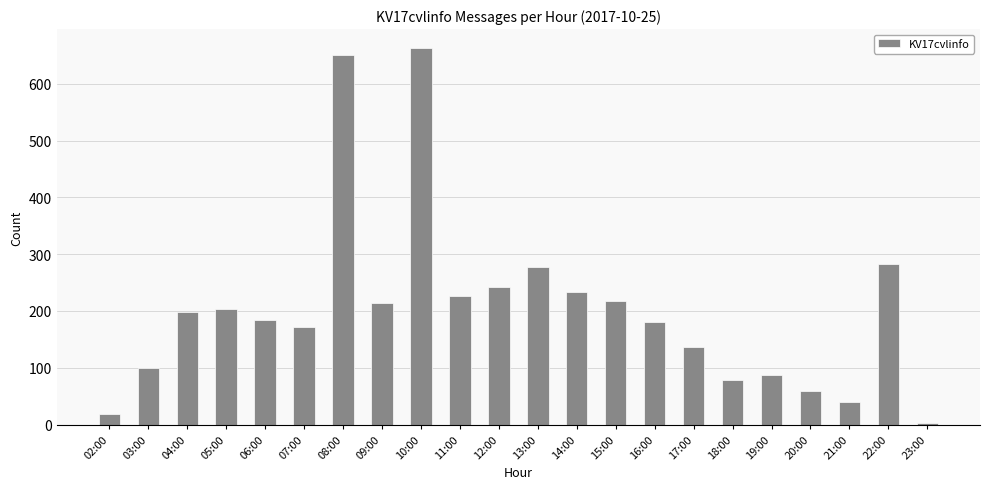

What is the minimum value shown in the chart?

3